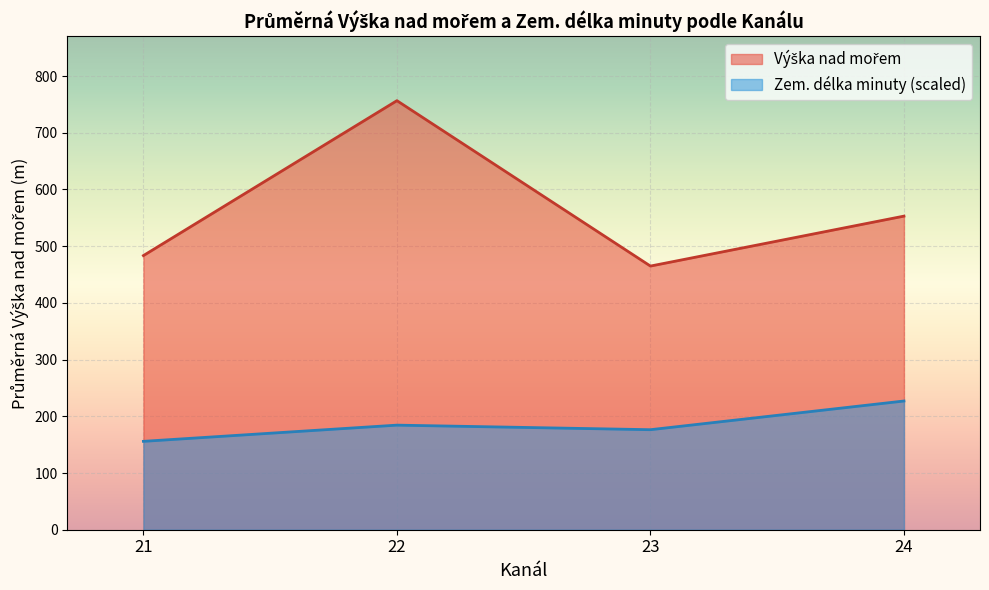

True or false: Zem. délka minuty (scaled) has more than 1 points higher than both neighbors.

False